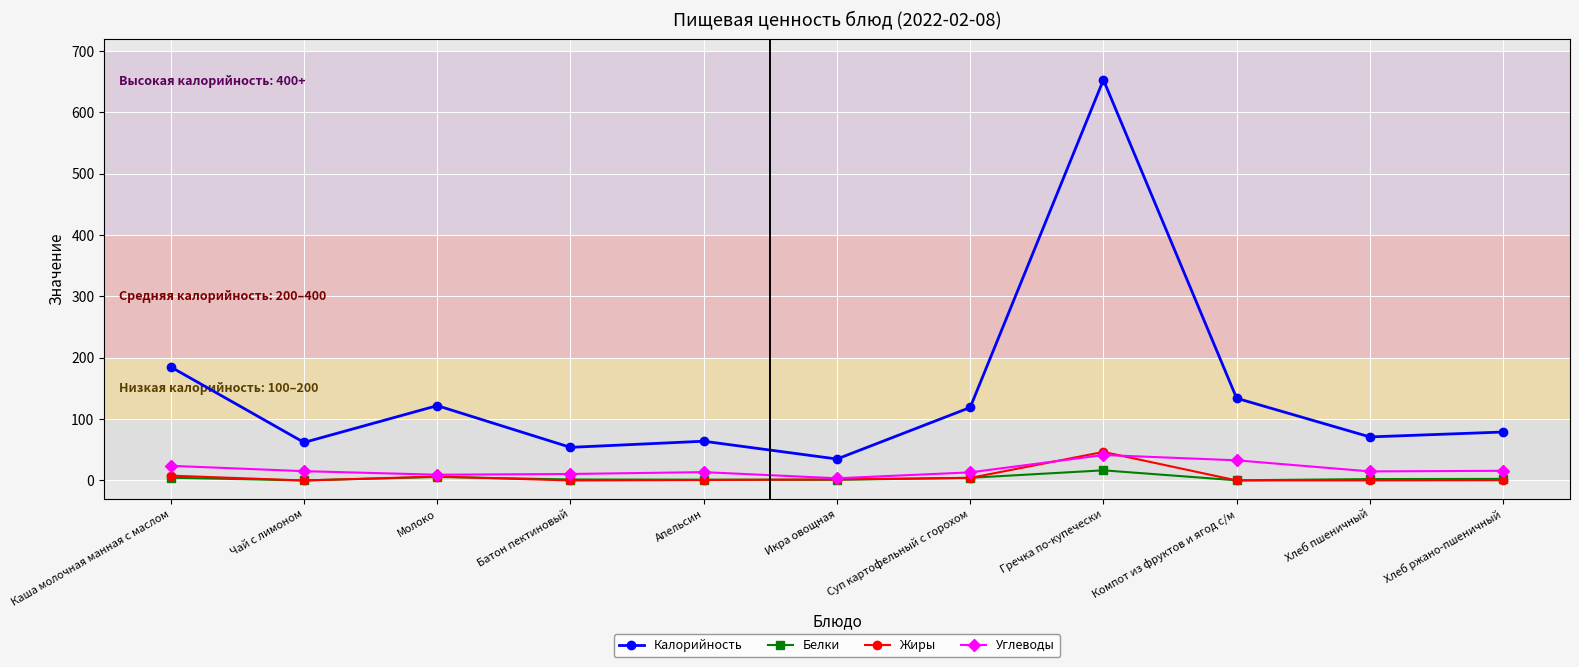

How many lines are shown in the chart?

4